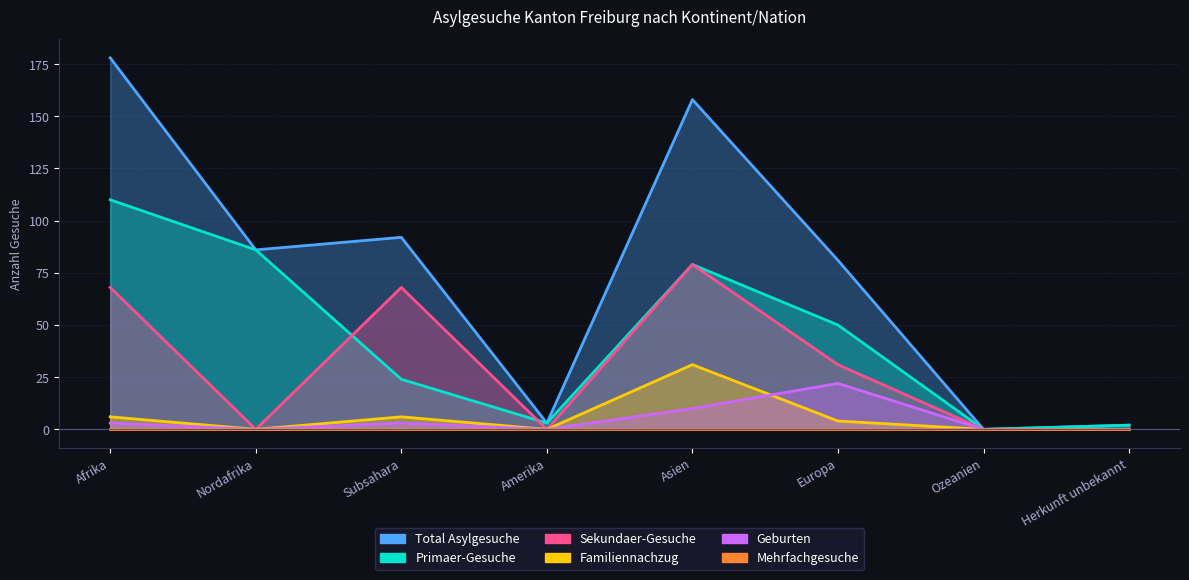

The value of Familiennachzug at Subsahara is 6. True or false?

True